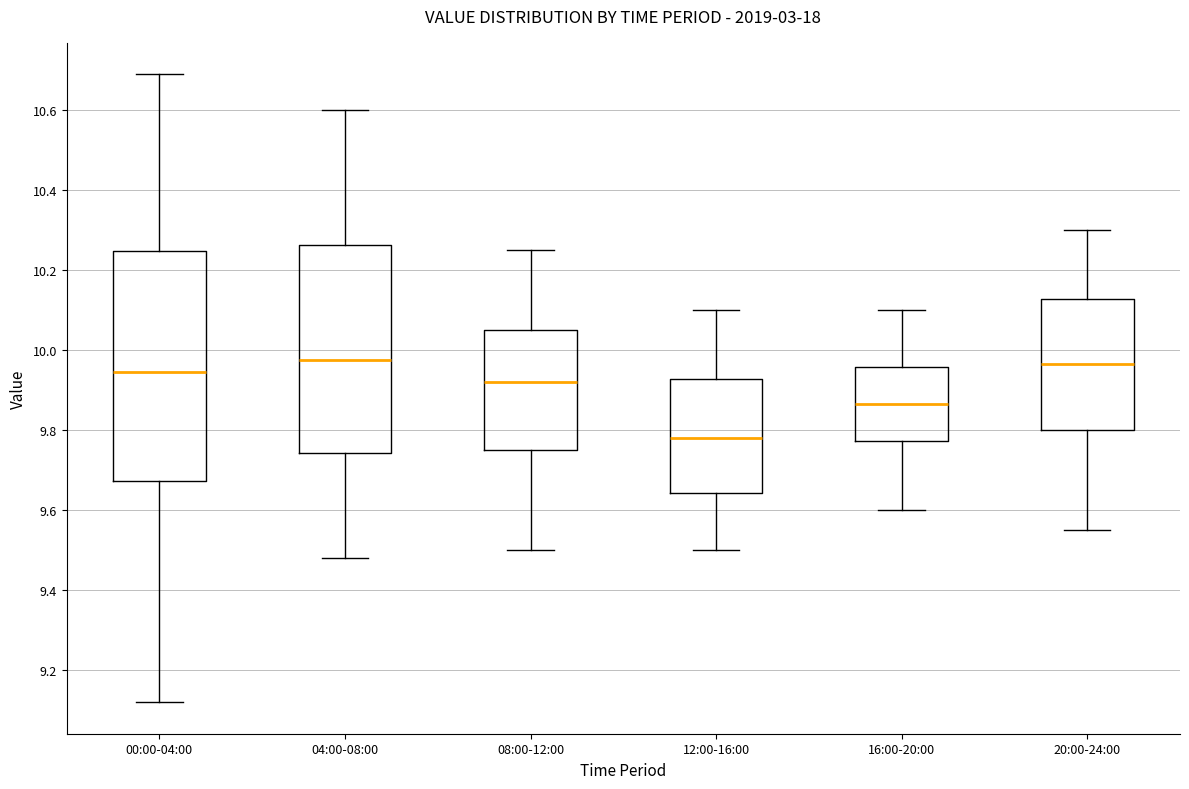

Comparing the boxes themselves (not the whiskers), which one is the tallest?

00:00-04:00